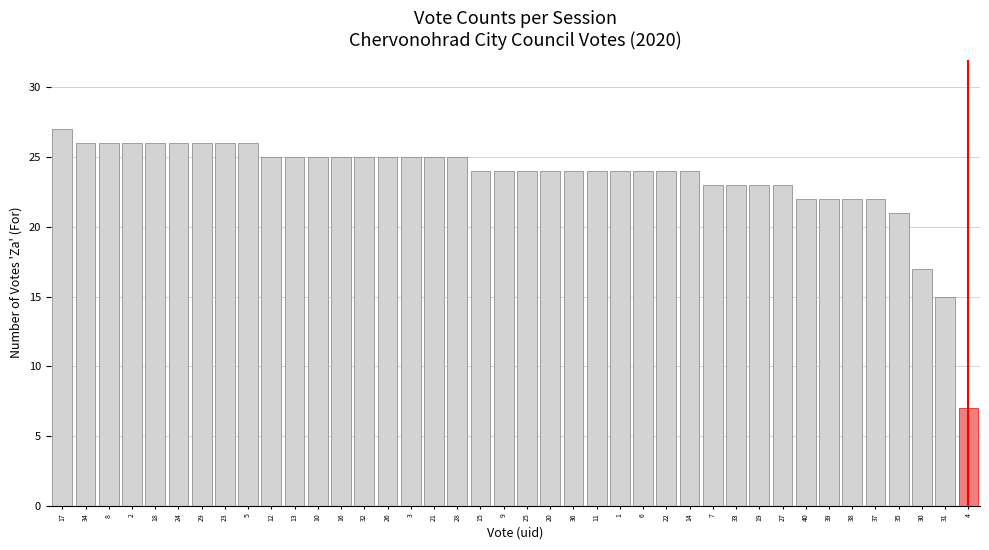

Between 31 and 28, which is larger?

28